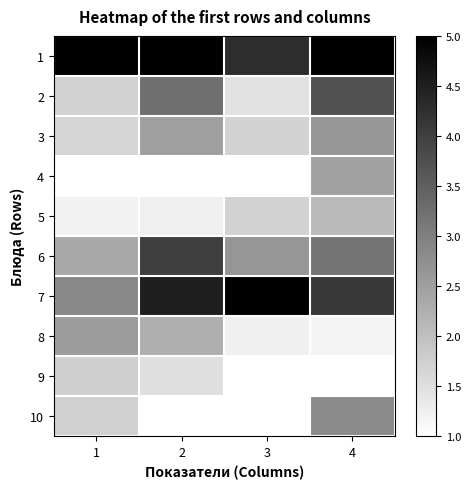

Reading left to right, transcribe all the data shown in this chart.

1: 1=5.0	2=5.0	3=4.3	4=5.0
2: 1=1.7	2=3.2	3=1.5	4=3.7
3: 1=1.7	2=2.5	3=1.7	4=2.6
4: 1=1.0	2=1.0	3=1.0	4=2.5
5: 1=1.2	2=1.2	3=1.7	4=2.1
6: 1=2.3	2=4.0	3=2.6	4=3.2
7: 1=2.9	2=4.5	3=5.0	4=4.1
8: 1=2.6	2=2.2	3=1.2	4=1.2
9: 1=1.8	2=1.5	3=1.0	4=1.0
10: 1=1.7	2=1.0	3=1.0	4=2.8